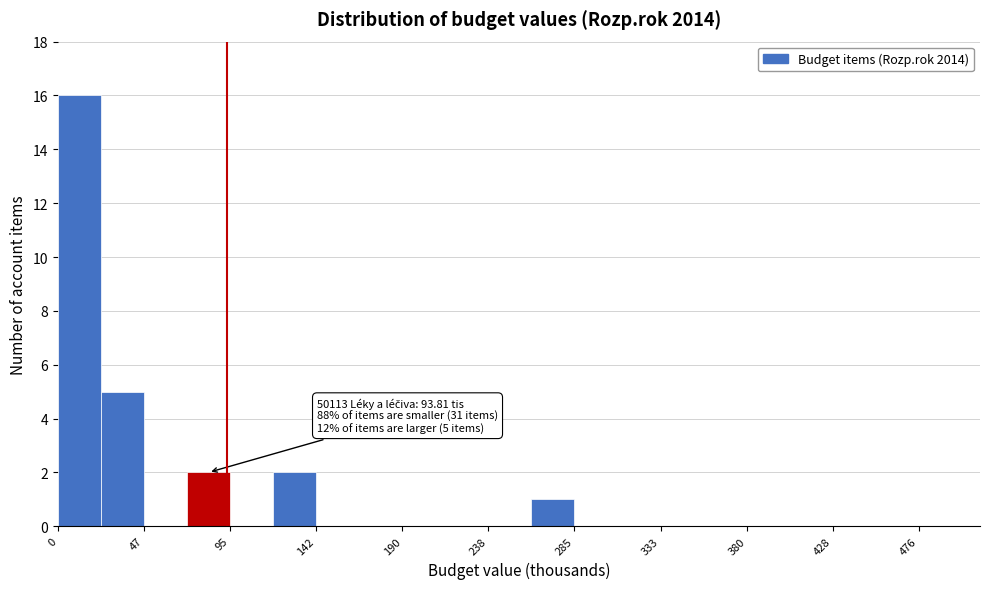

Over which range of the x-axis is the bar tallest?

0 to 25